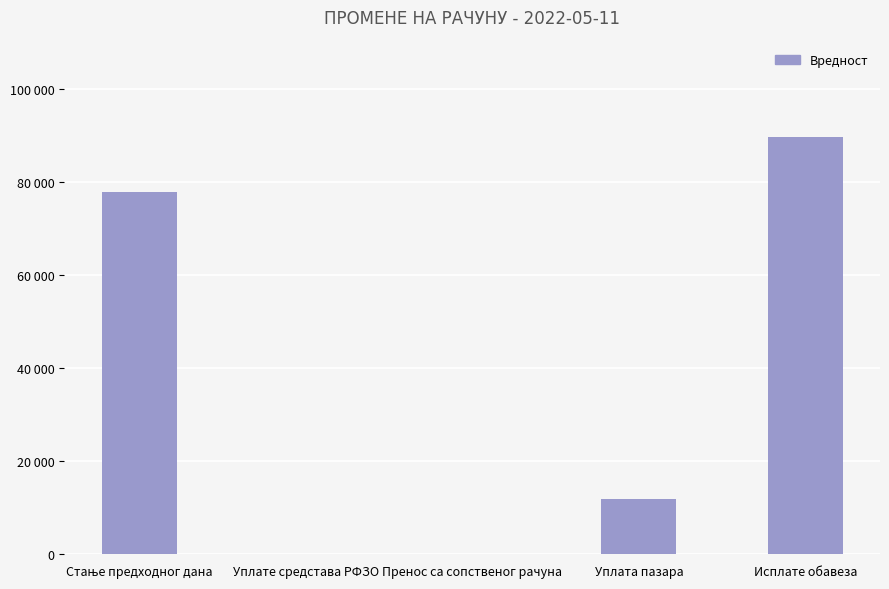

Rank the categories by value from lowest to highest.

Уплате средстава РФЗО, Пренос са сопственог рачуна, Уплата пазара, Стање предходног дана, Исплате обавеза